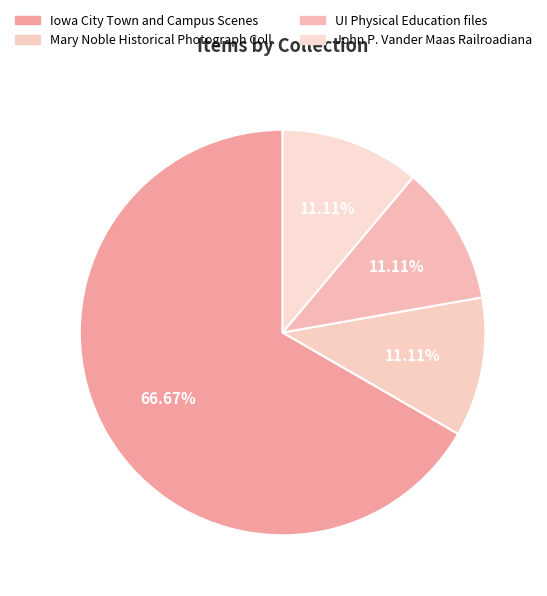

Count the number of slices in the pie.

4